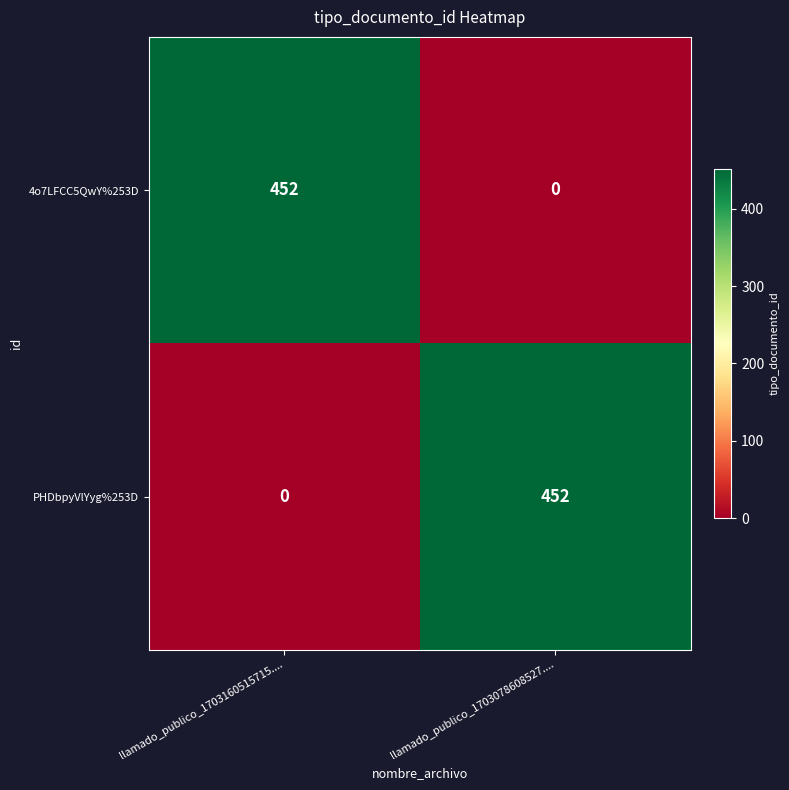

At which label is PHDbpyVlYyg%253D closest to 226?

llamado_publico_1703160515715....